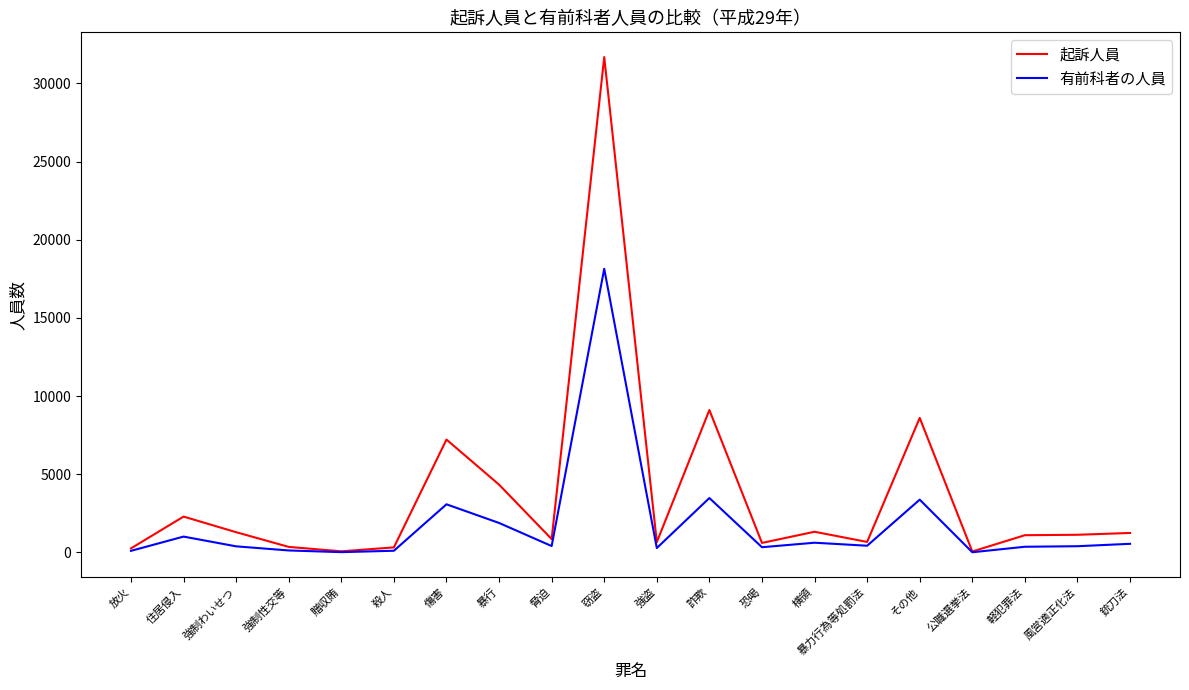

What position from the left is 銃刀法?

20